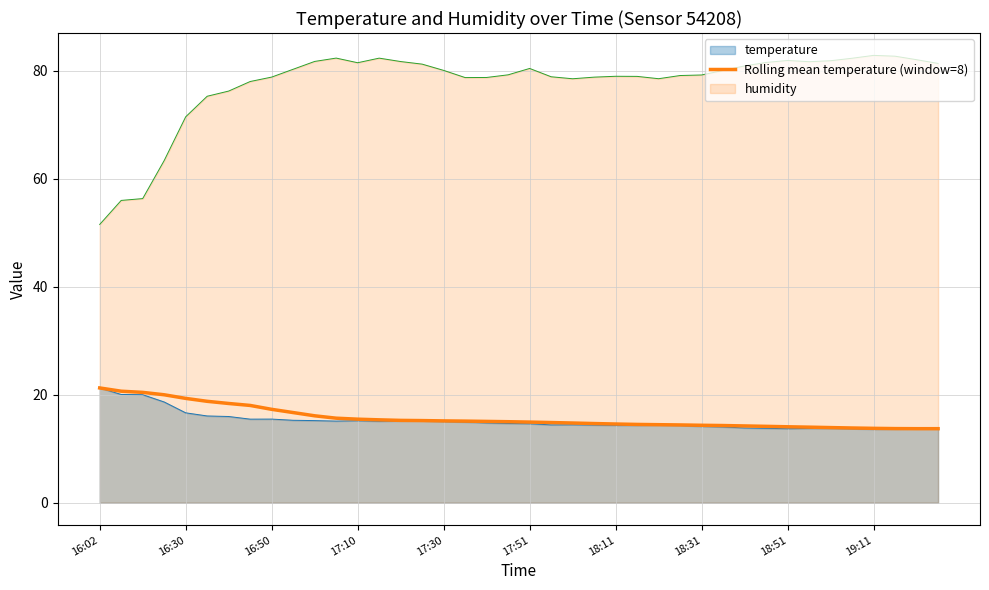

Is it true that the value at 18 is 15.1?

True